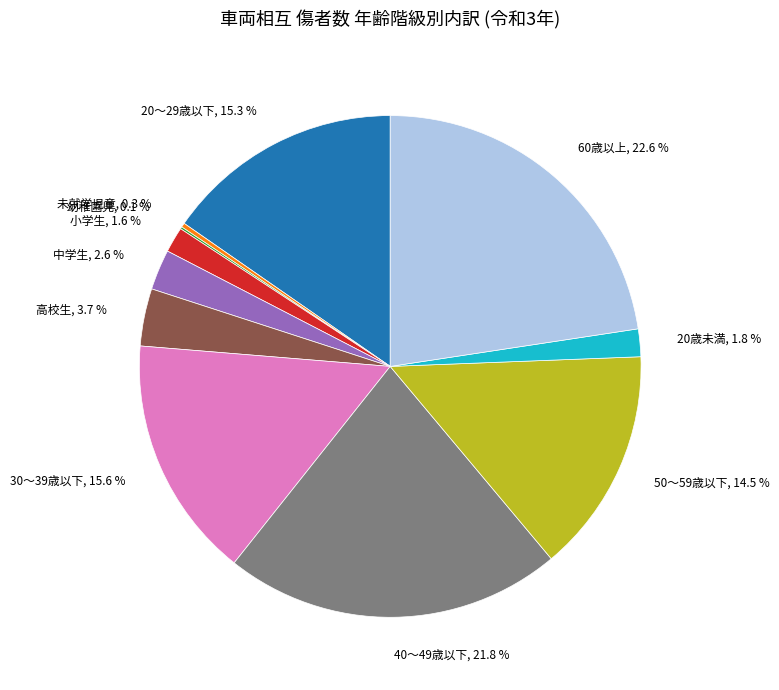

To the nearest percent, what portion does 60歳以上 represent?

23%